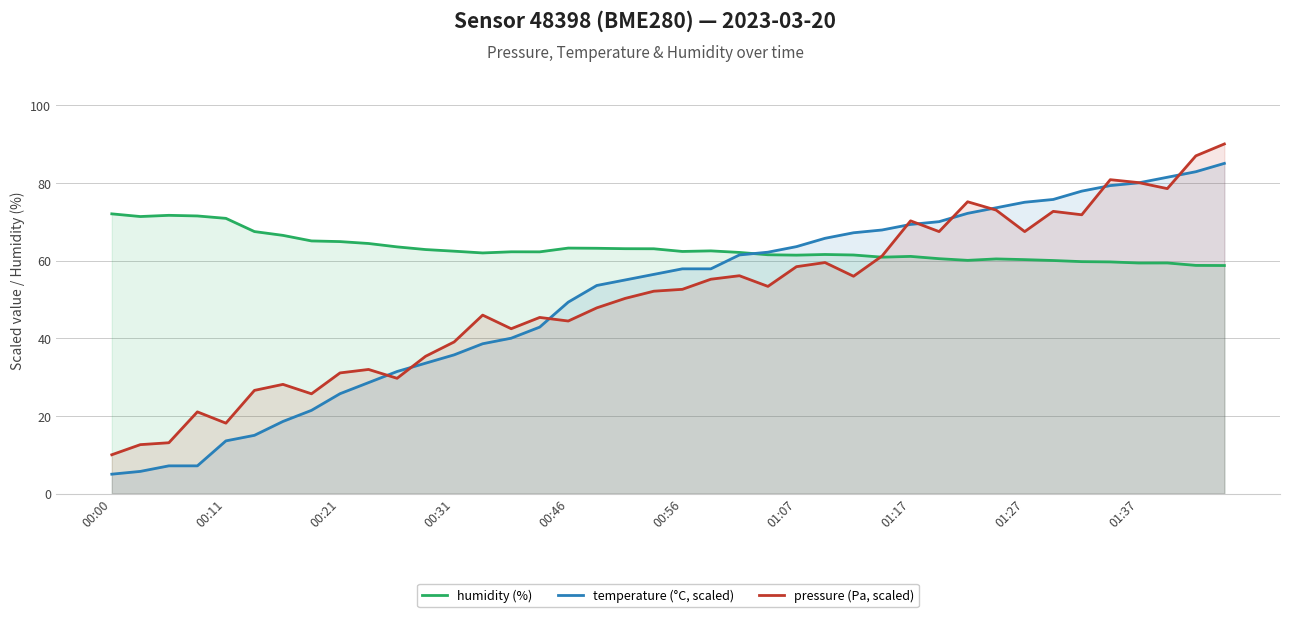

Which category has the lowest value across all series?

00:00